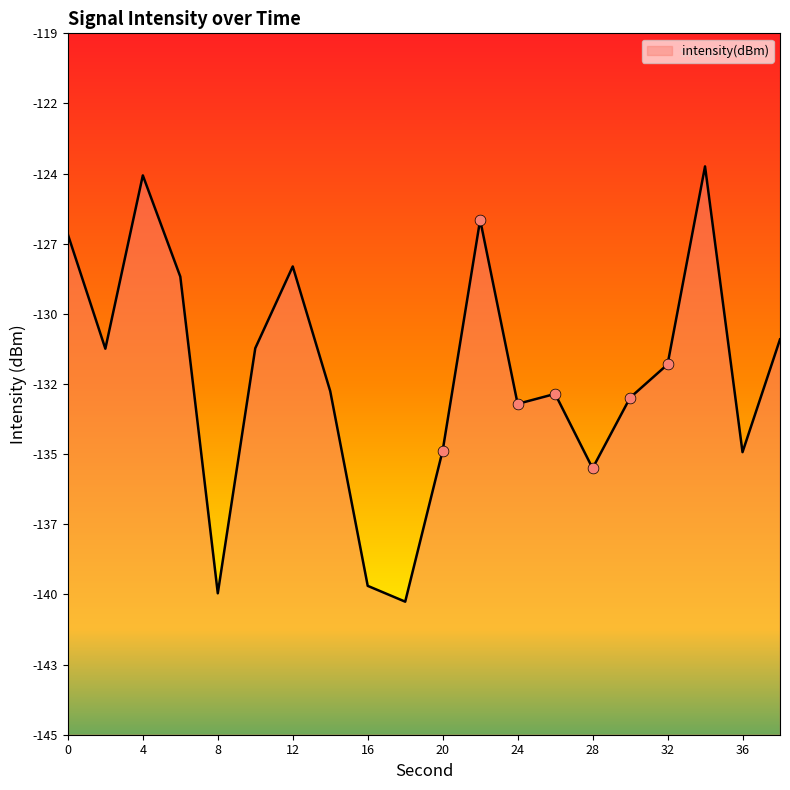

What is the change in value from 12 to 34?

+3.8